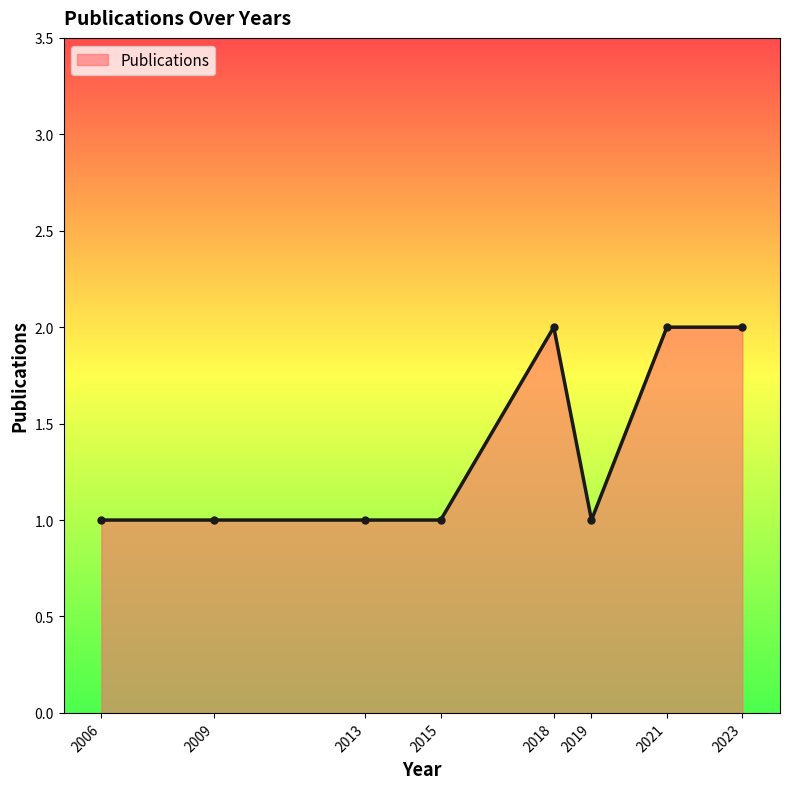

What is the ratio of the value at 2018 to the value at 2009?

2.0